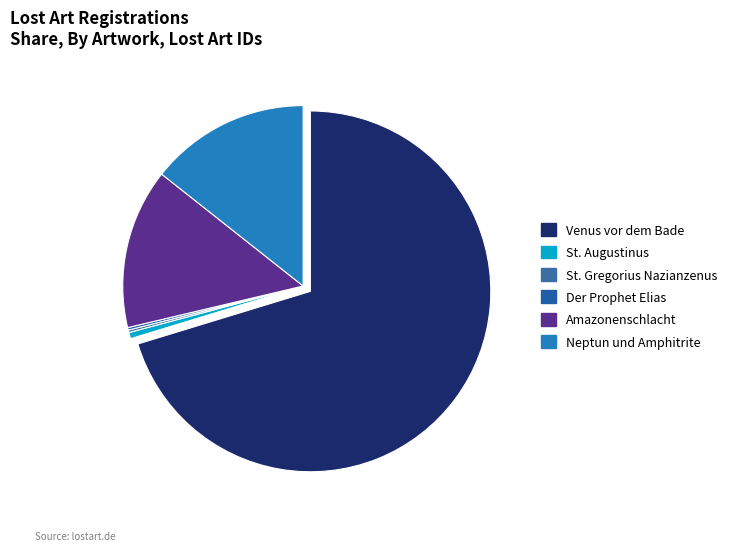

Which category has the biggest portion of the pie?

Venus vor dem Bade